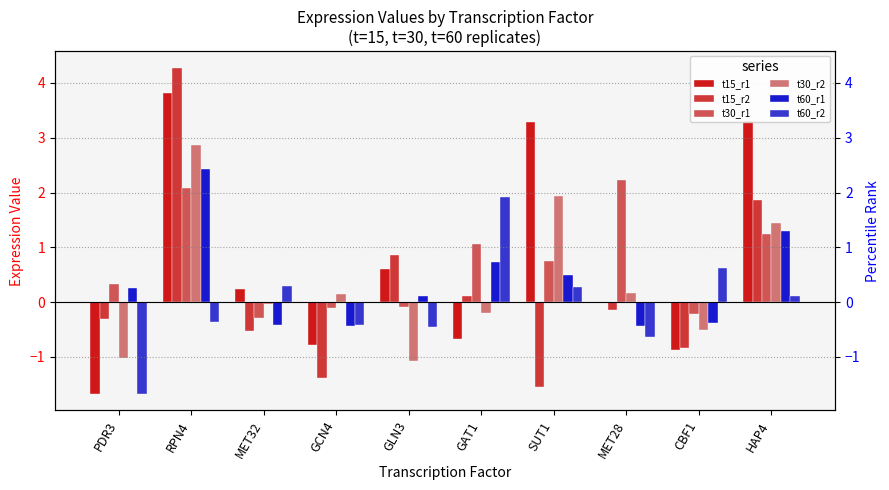

What is the sum of the t30_r1 values at SUT1 and MET32?

0.5